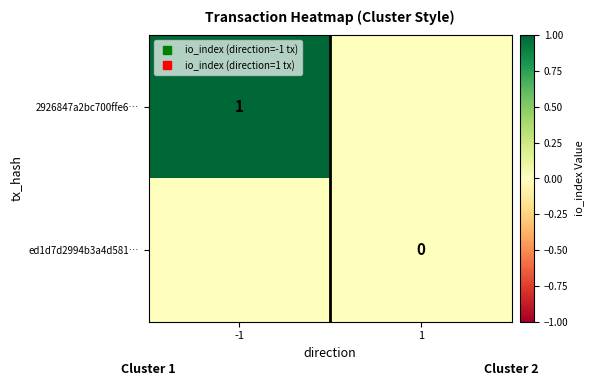

Between 1 and -1, which is larger?

-1